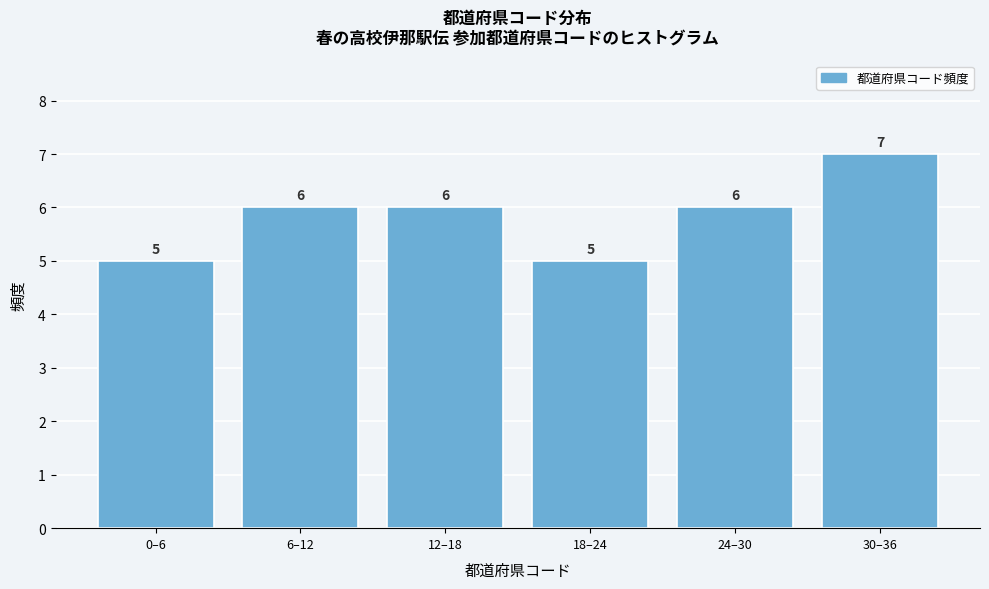

Reading left to right, transcribe all the data shown in this chart.

0–6=5	6–12=6	12–18=6	18–24=5	24–30=6	30–36=7